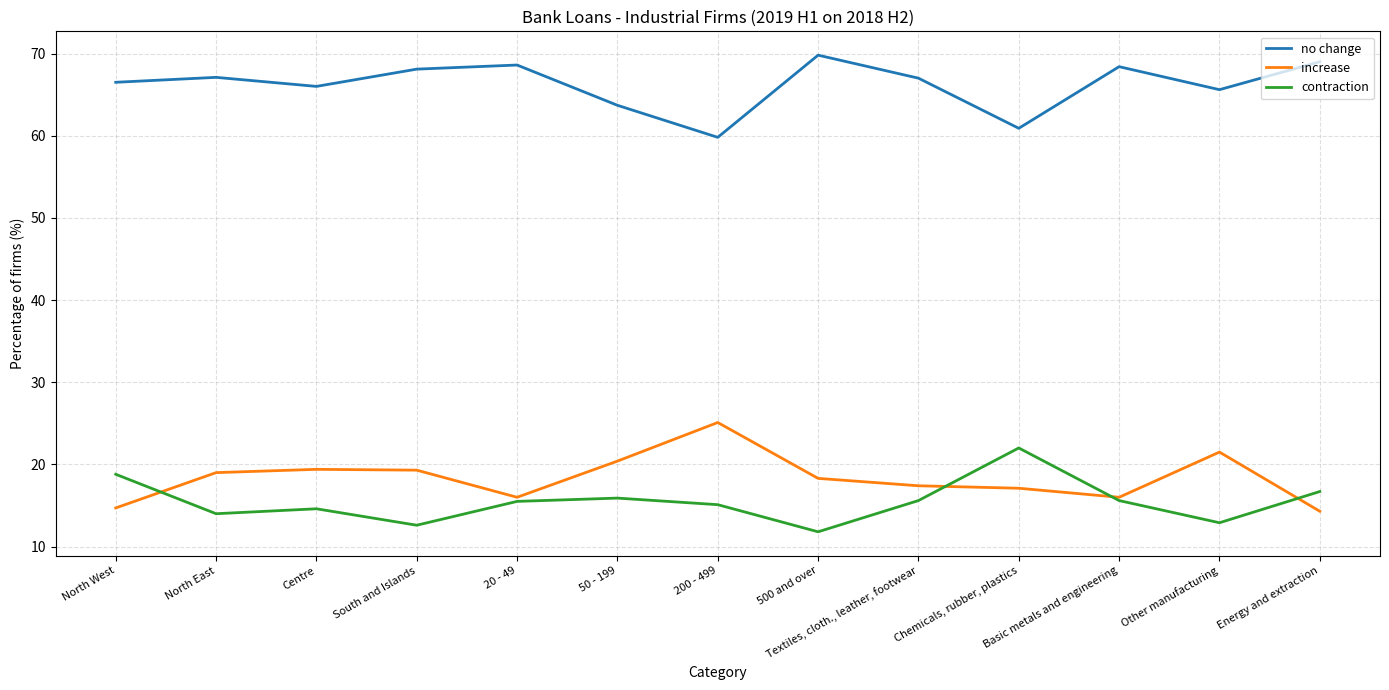

What is the difference between the no change values at Other manufacturing and North East?

1.5